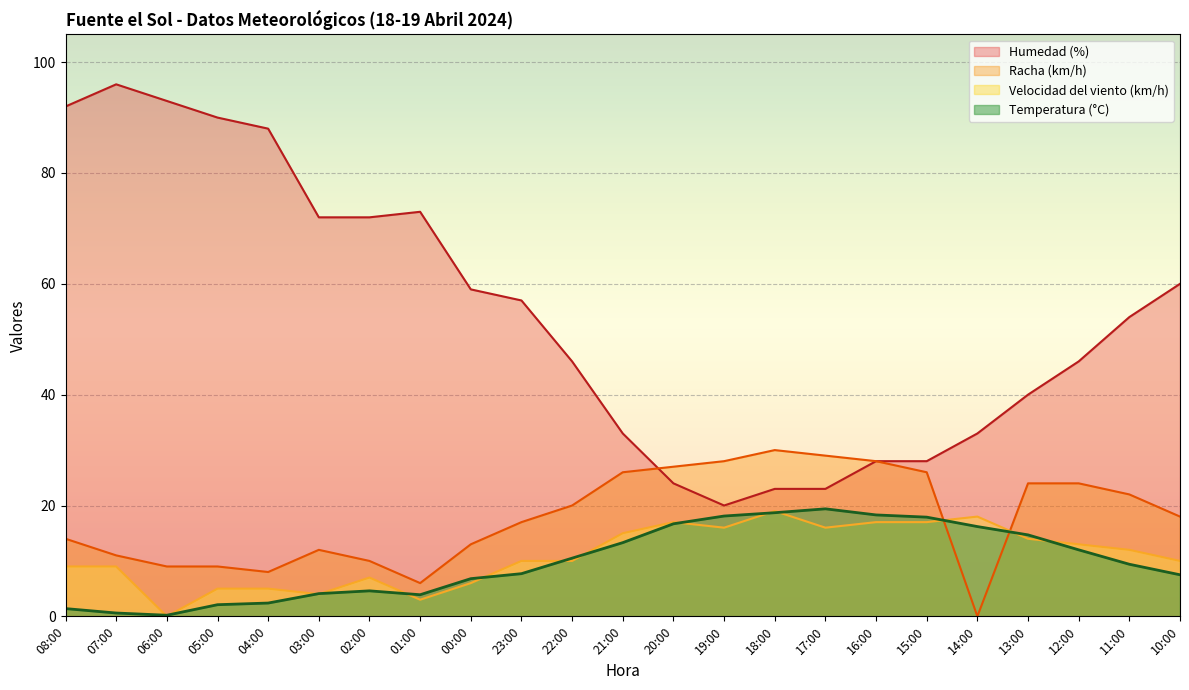

True or false: Humedad (%) and Temperatura (°C) cross at least once.

False